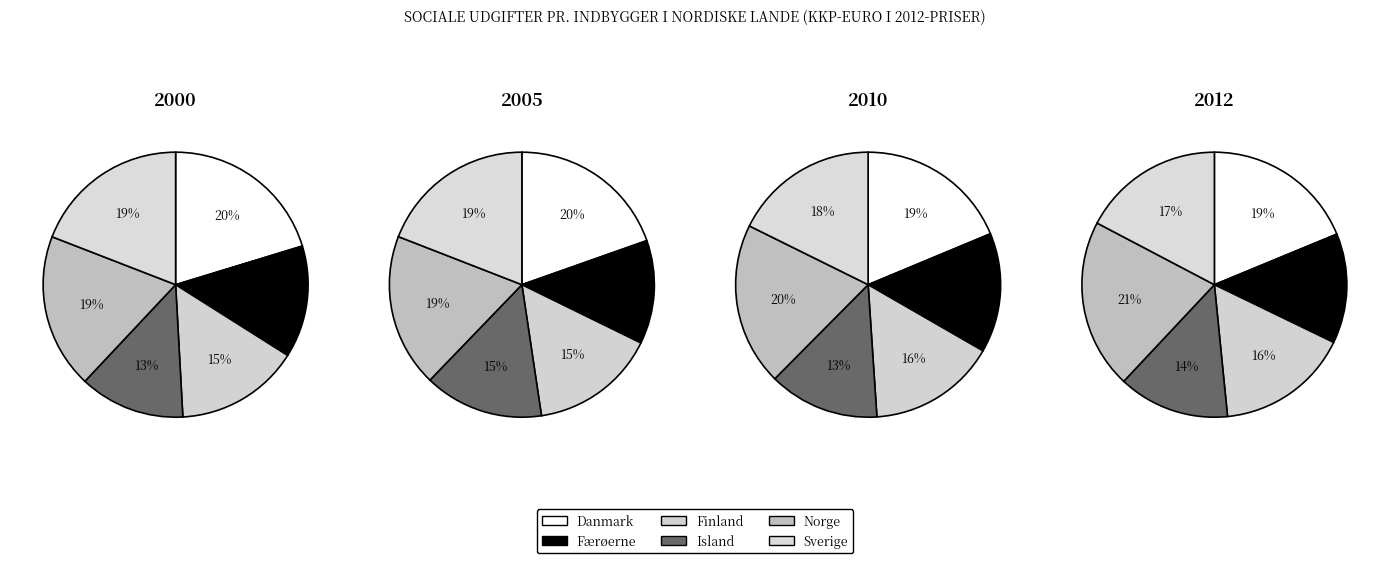

What is the largest slice in the pie chart?

Norge